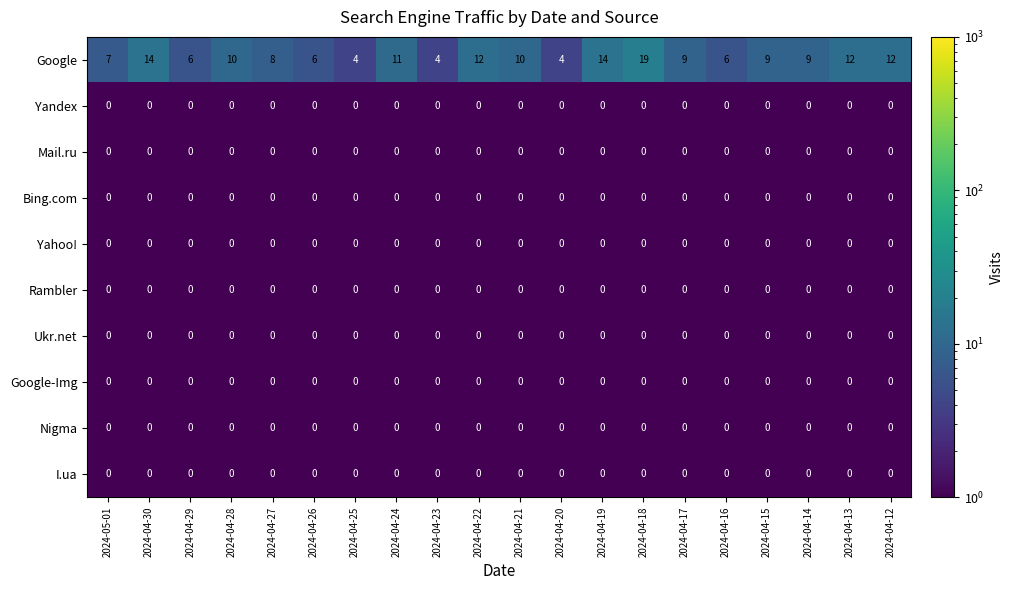

Which series changed the most between 2024-04-30 and 2024-04-16?

Google